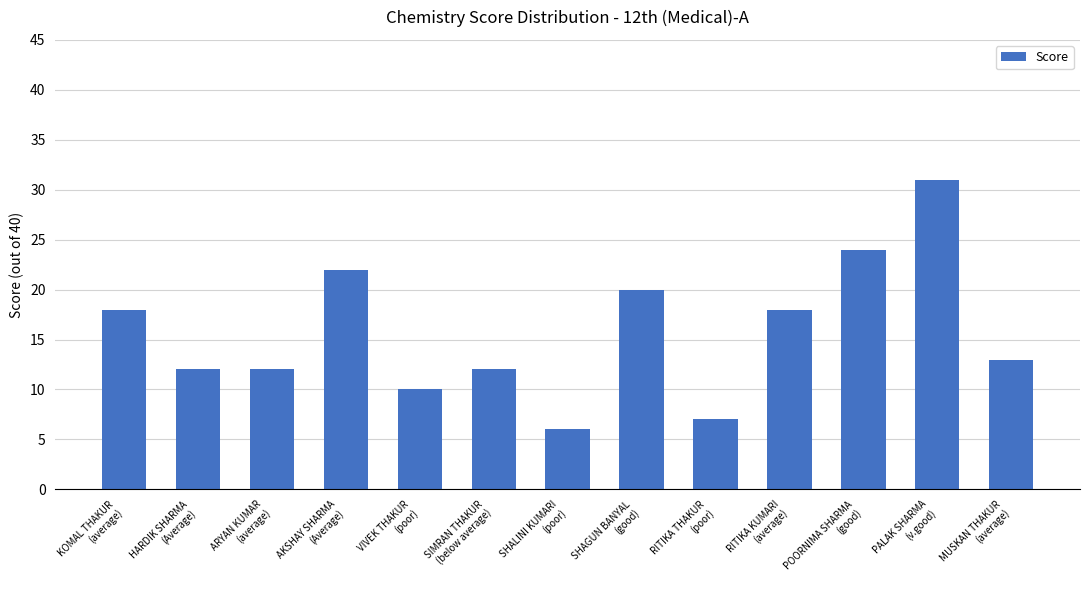

What is the sum of the values at SHALINI KUMARI
(poor) and HARDIK SHARMA
(Average)?

18